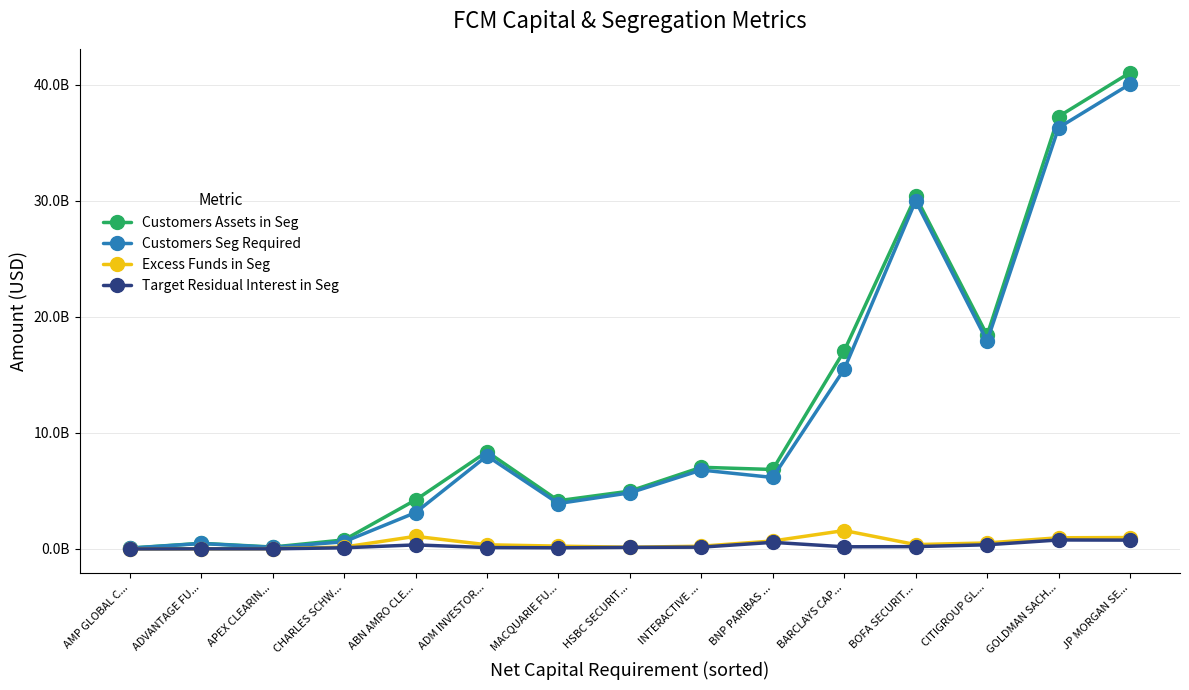

What is the average value of the Target Residual Interest in Seg series?

255558272